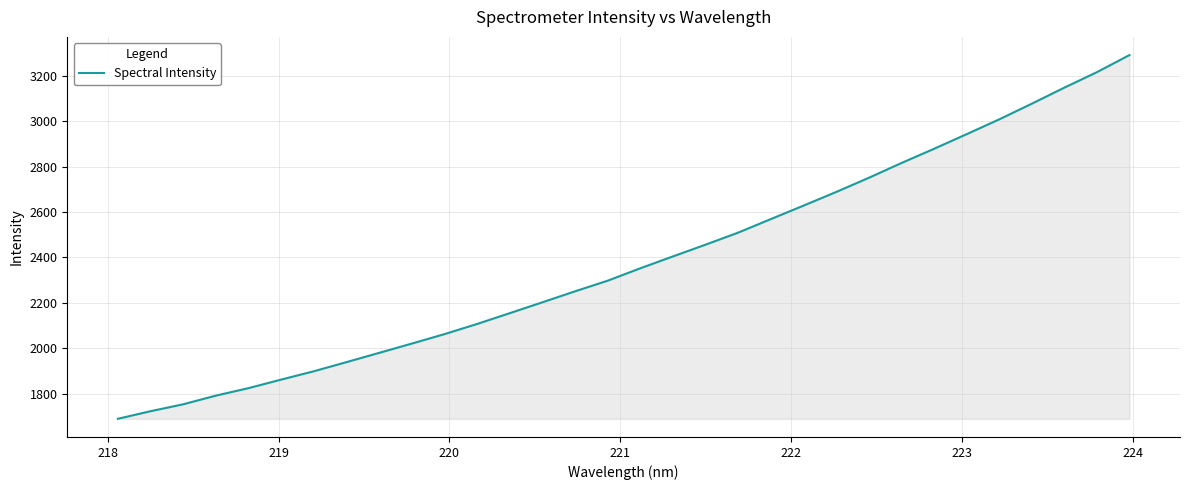

How many lines are shown in the chart?

1